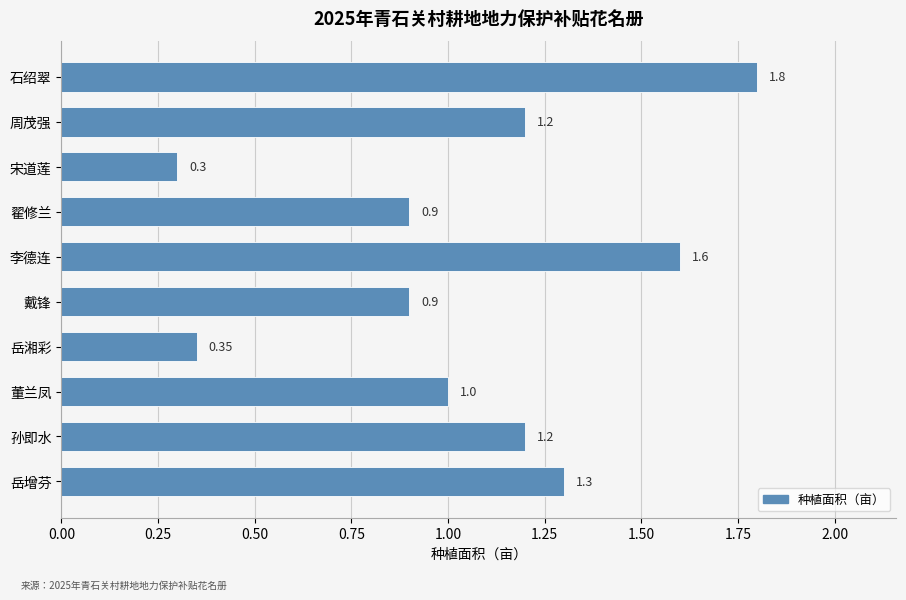

What is the difference between the values at 岳增芬 and 石绍翠?

0.5